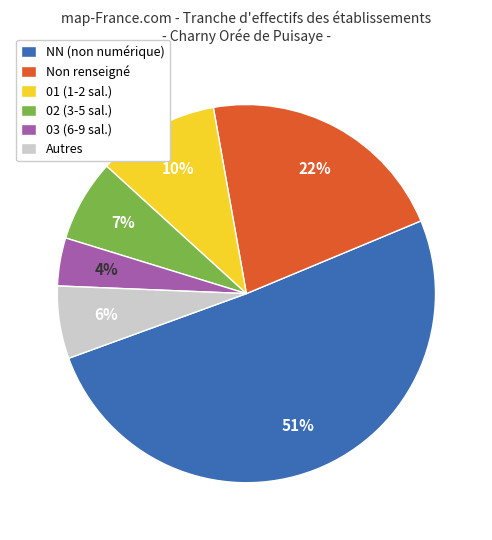

Rank the categories by value from highest to lowest.

NN (non numérique), Non renseigné, 01 (1-2 sal.), 02 (3-5 sal.), Autres, 03 (6-9 sal.)